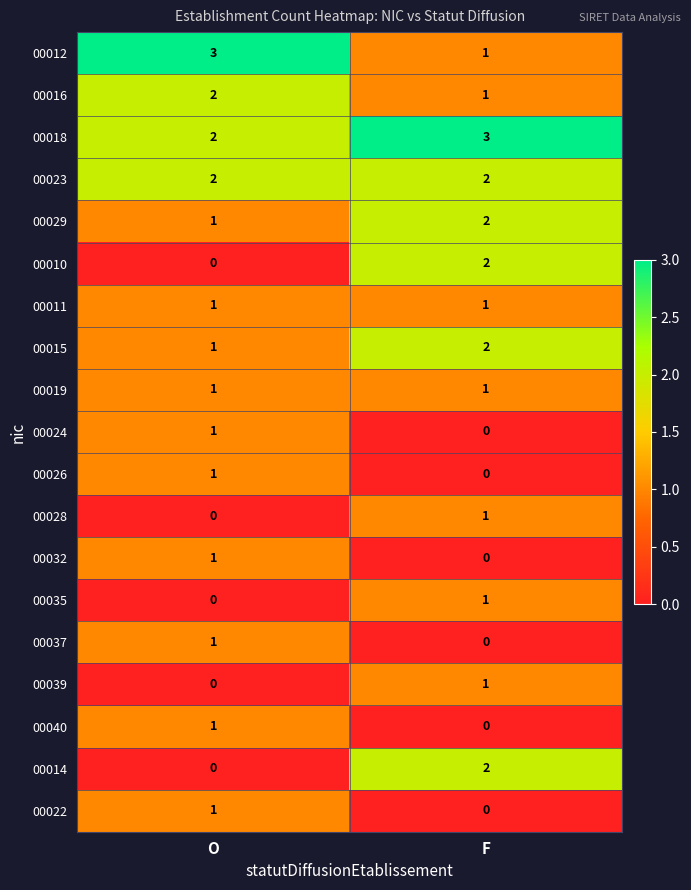

Where is 00014 nearest to the value 1?

O